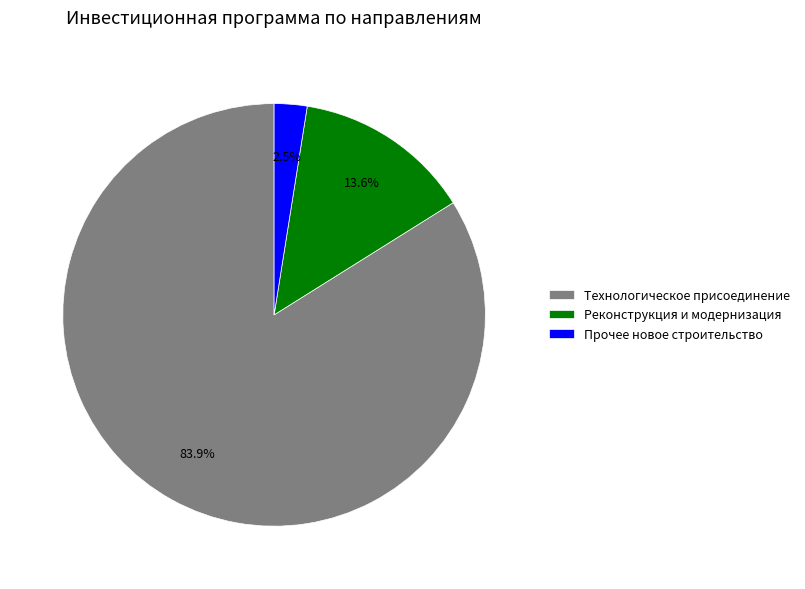

Rank the categories by value from highest to lowest.

Технологическое присоединение, Реконструкция и модернизация, Прочее новое строительство